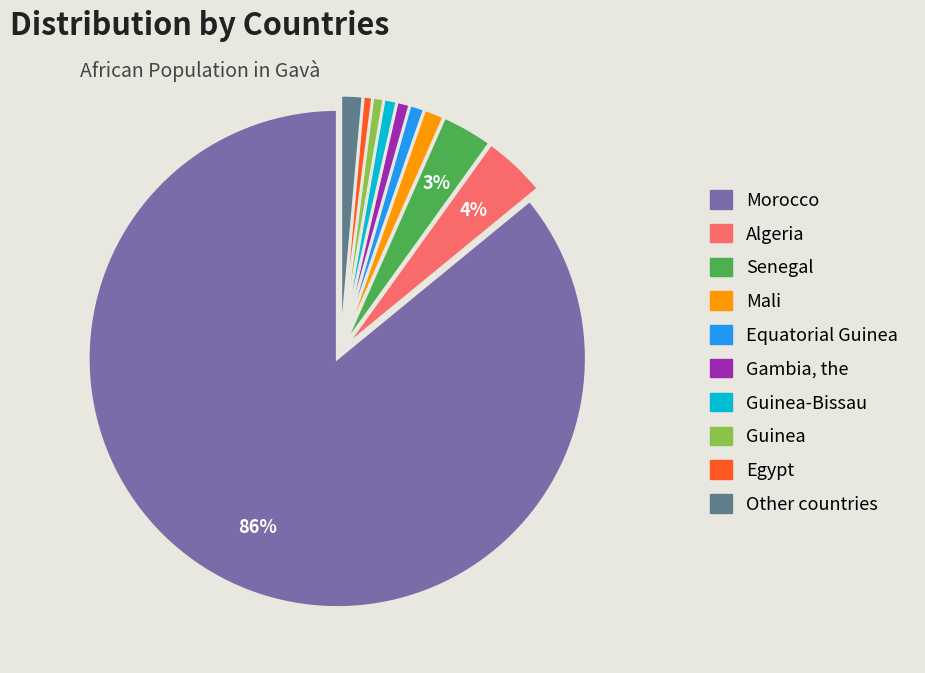

How many slices are in this pie chart?

10